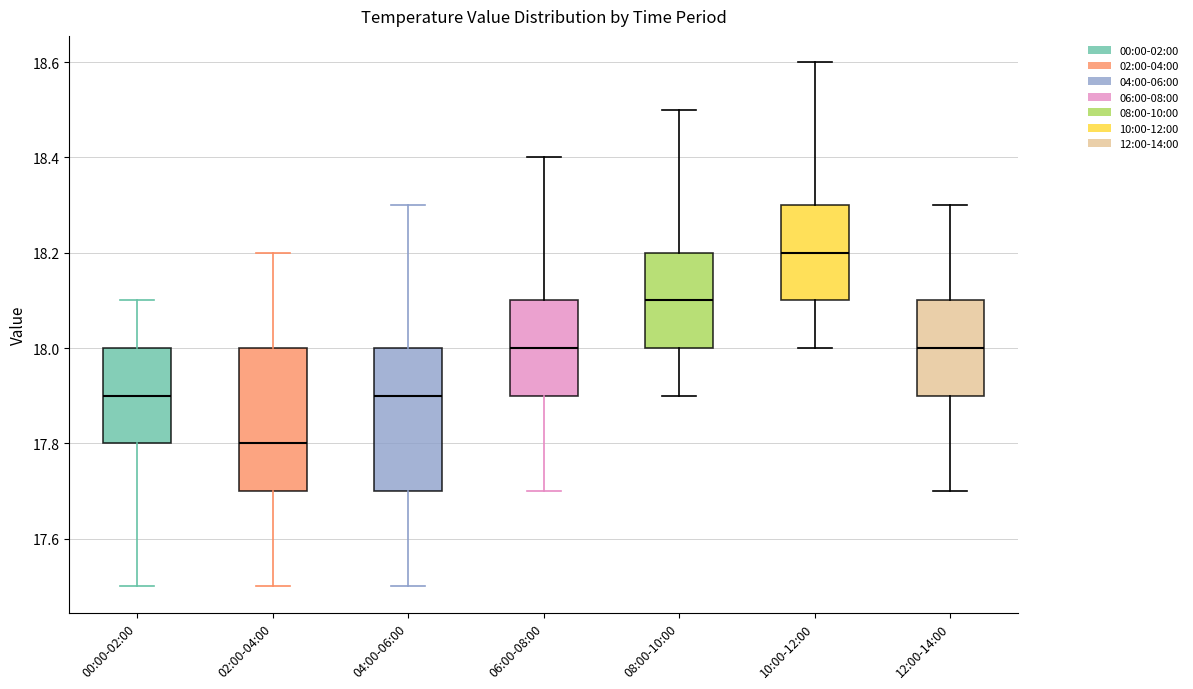

Reading left to right, transcribe this box plot: for each box, give where its median line is, the range the box spans, and where its two whiskers end, as read against the y-axis. The values are not printed on the chart, so give them approximately, as read against the axis.

00:00-02:00: median 17.9, box 17.8 to 18.0, whiskers 17.5 to 18.1
02:00-04:00: median 17.8, box 17.7 to 18.0, whiskers 17.5 to 18.2
04:00-06:00: median 17.9, box 17.7 to 18.0, whiskers 17.5 to 18.3
06:00-08:00: median 18.0, box 17.9 to 18.1, whiskers 17.7 to 18.4
08:00-10:00: median 18.1, box 18.0 to 18.2, whiskers 17.9 to 18.5
10:00-12:00: median 18.2, box 18.1 to 18.3, whiskers 18.0 to 18.6
12:00-14:00: median 18.0, box 17.9 to 18.1, whiskers 17.7 to 18.3